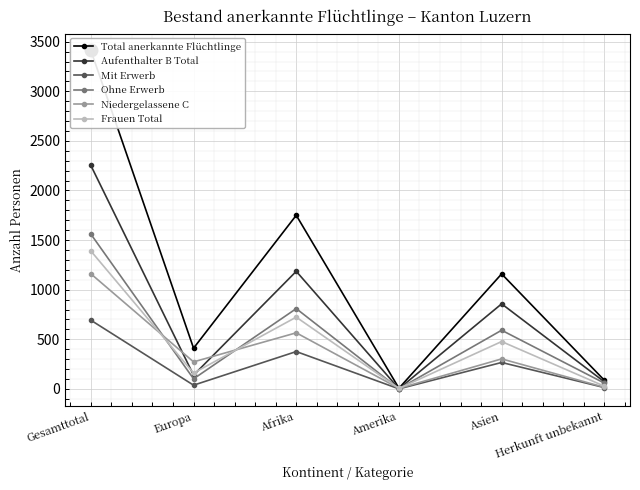

Count the number of categories in the chart.

6